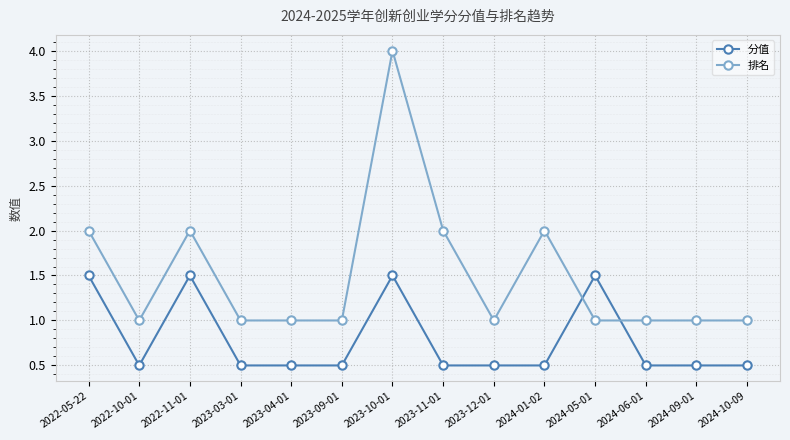

Does the chart display data point markers on the line(s)?

Yes